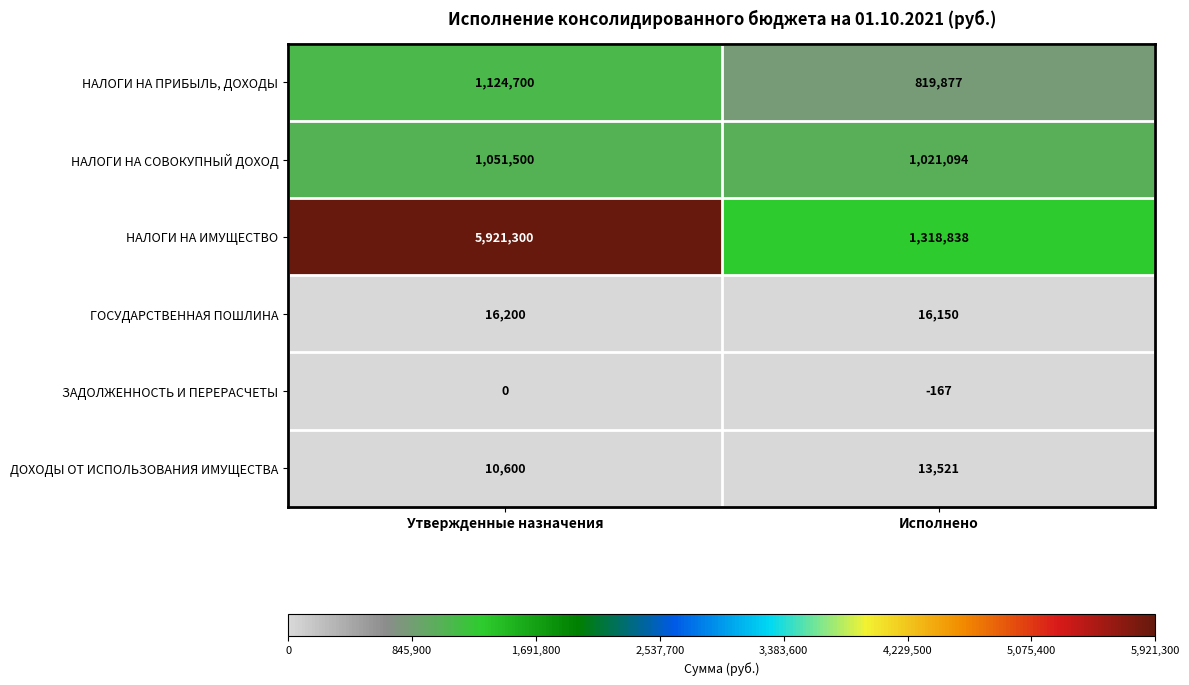

What is the approximate value of ГОСУДАРСТВЕННАЯ ПОШЛИНА at Утвержденные назначения?

16200